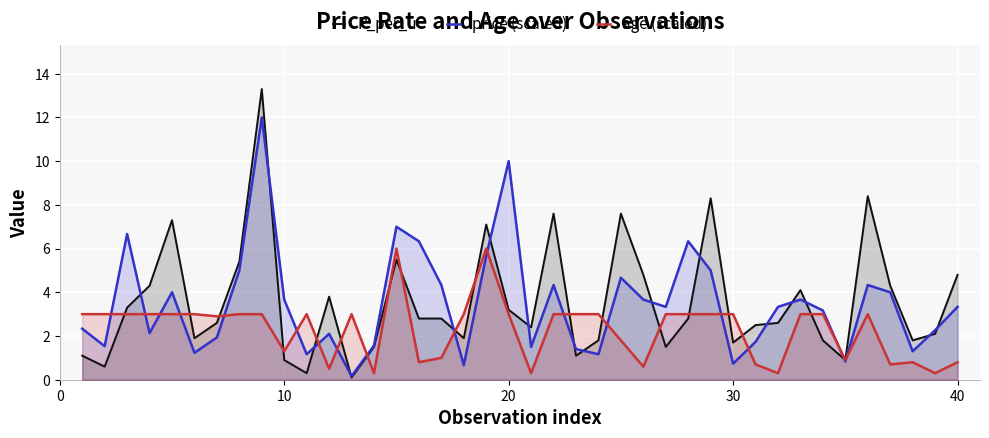

List the series in order of their peak value, highest first.

P_per_u, price (scaled), age (scaled)